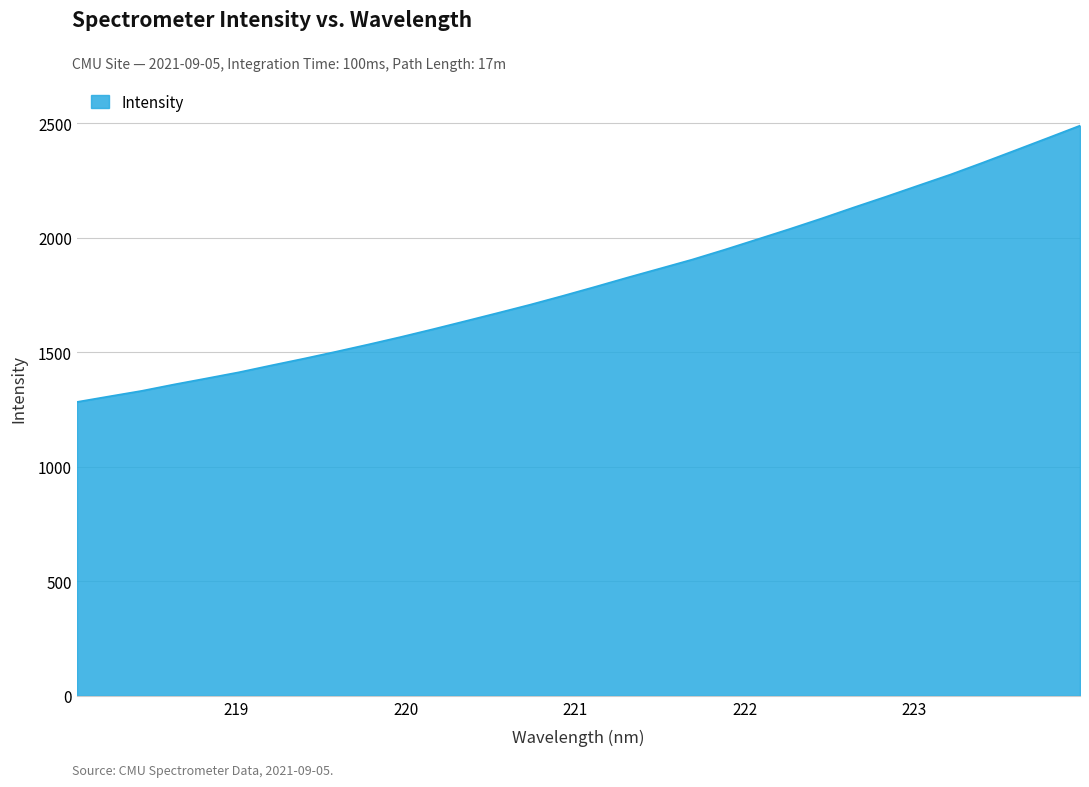

What is the difference between the maximum and minimum values?

1206.2